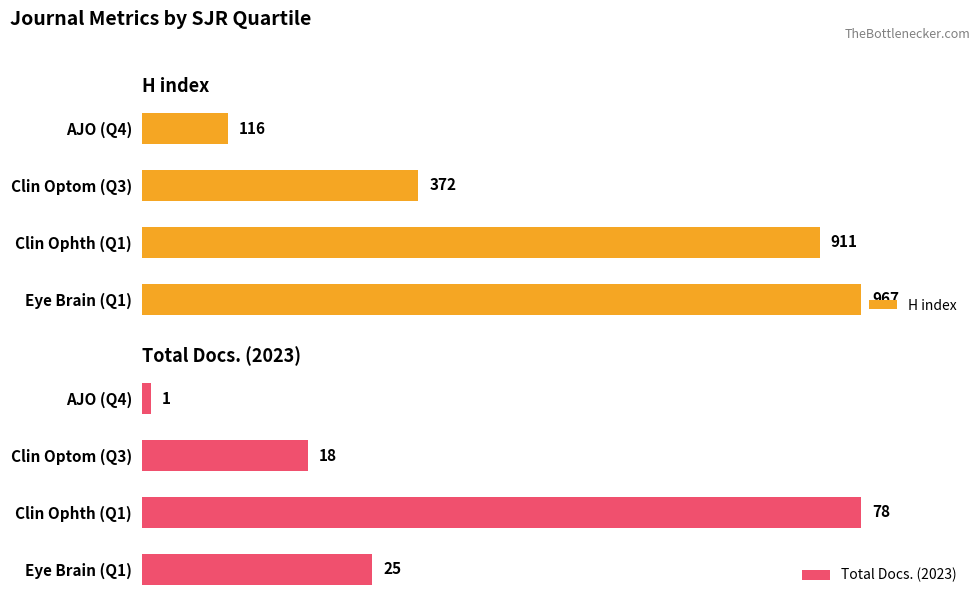

Which series has the largest total across all categories?

H index